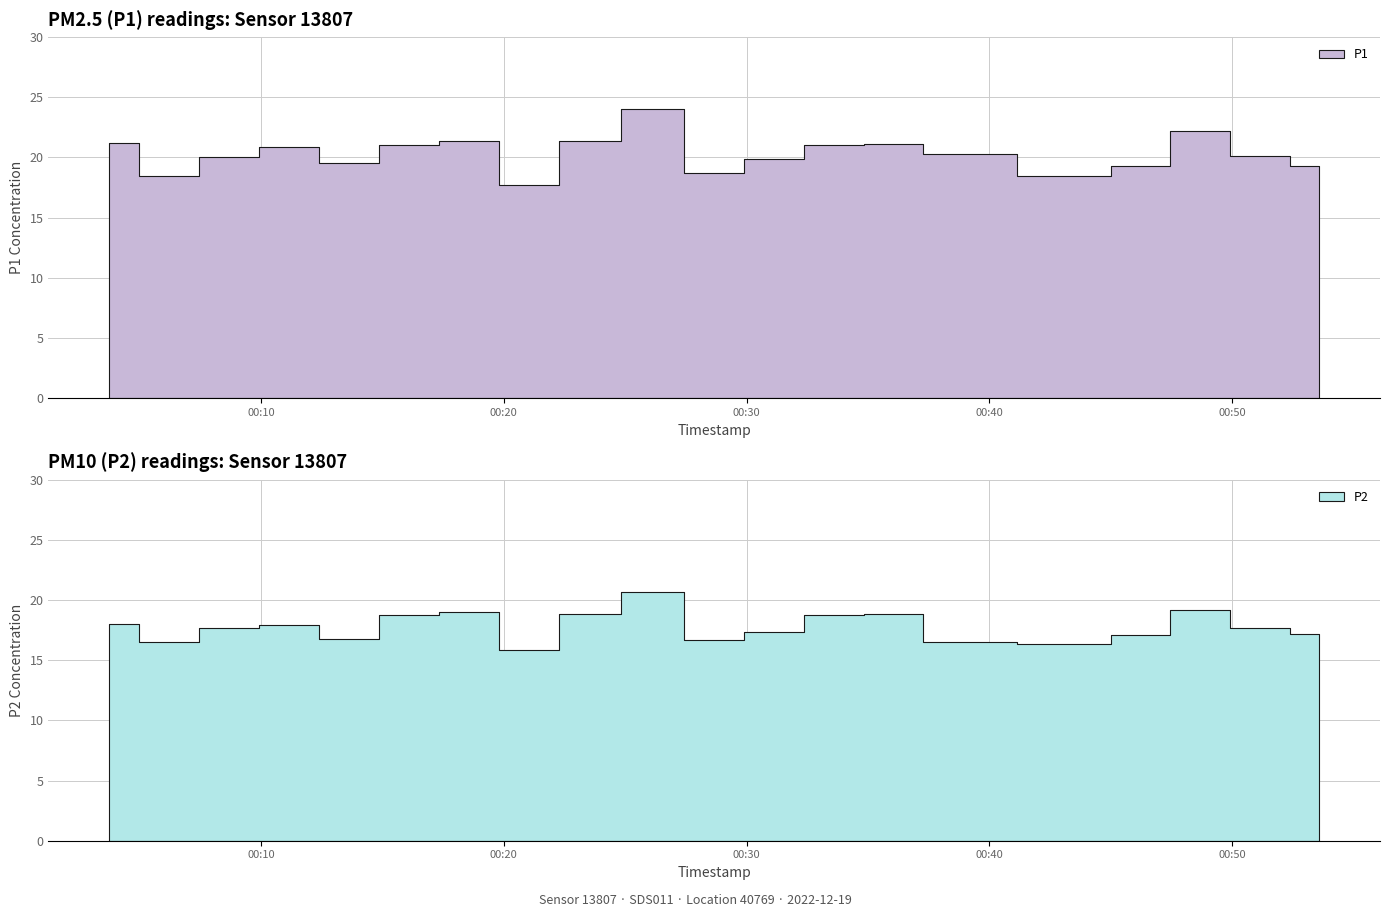

True or false: P1 and P2 intersect in this chart.

False